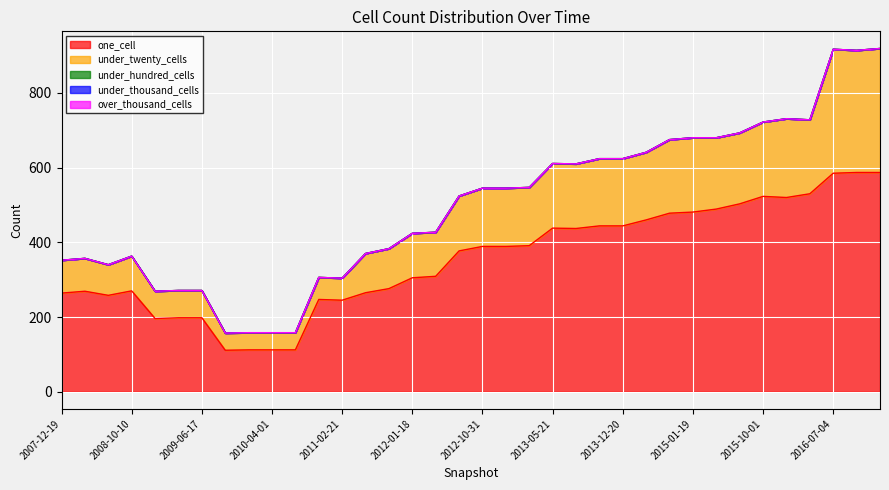

Which series has the widest spread of values?

one_cell